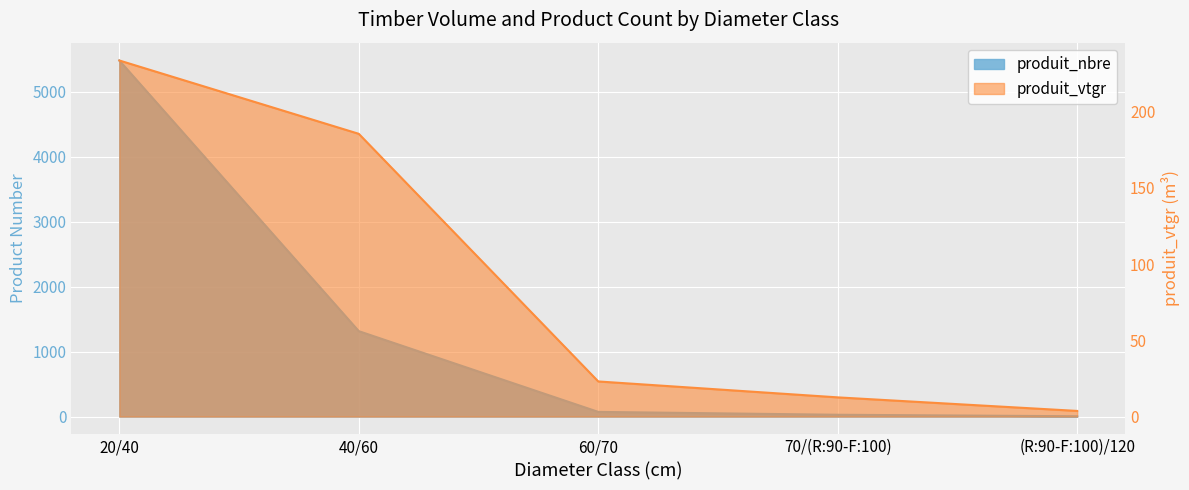

Is the value of produit_vtgr at 40/60 greater than the value of produit_nbre at 70/(R:90-F:100)?

Yes